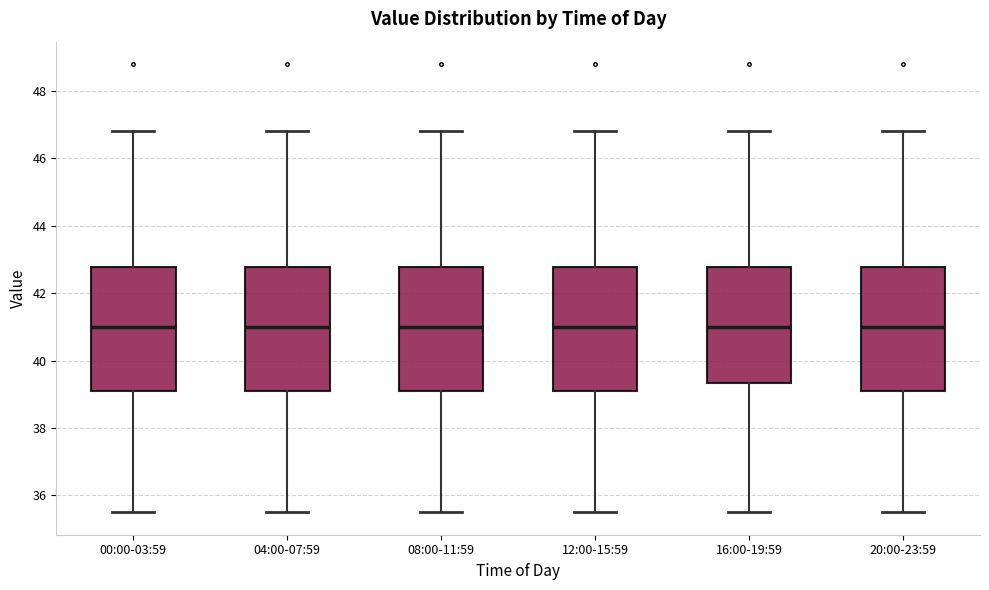

Where is the upper edge of the box for 20:00-23:59 on the y-axis? The values are not printed on the chart, so give them approximately, as read against the axis.

42.8